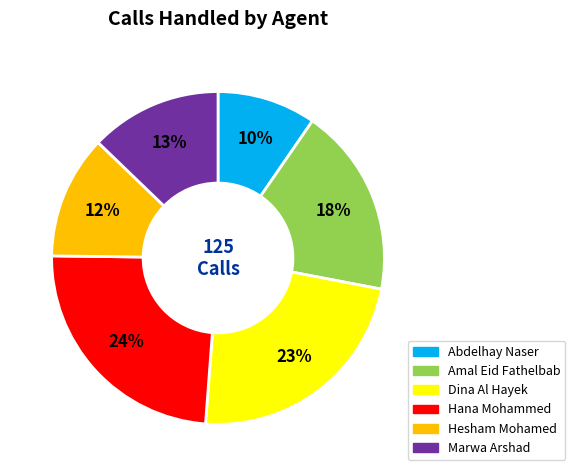

To the nearest percent, what portion does Dina Al Hayek represent?

23%